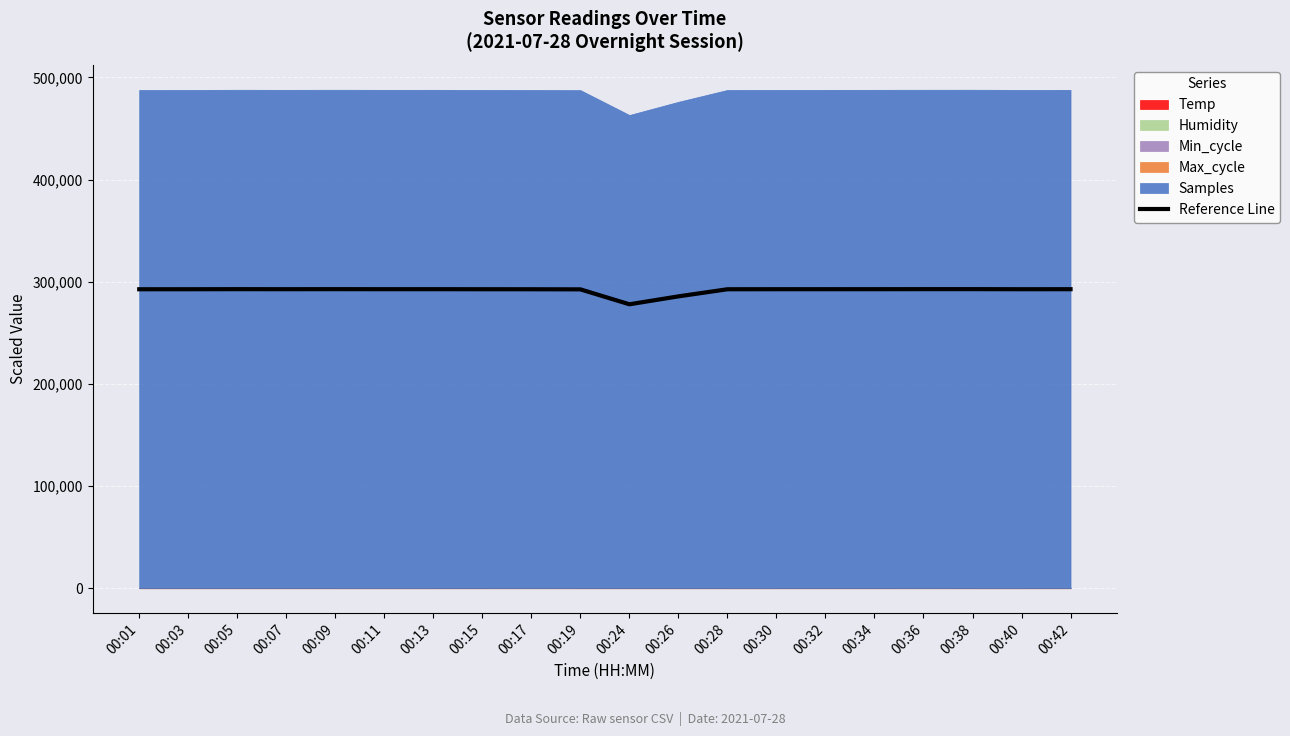

How many data points are less than 292724?

10